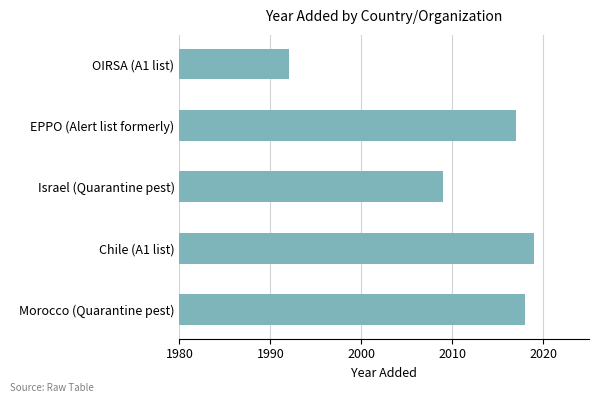

Is it true that the value at Chile (A1 list) is 2019?

True